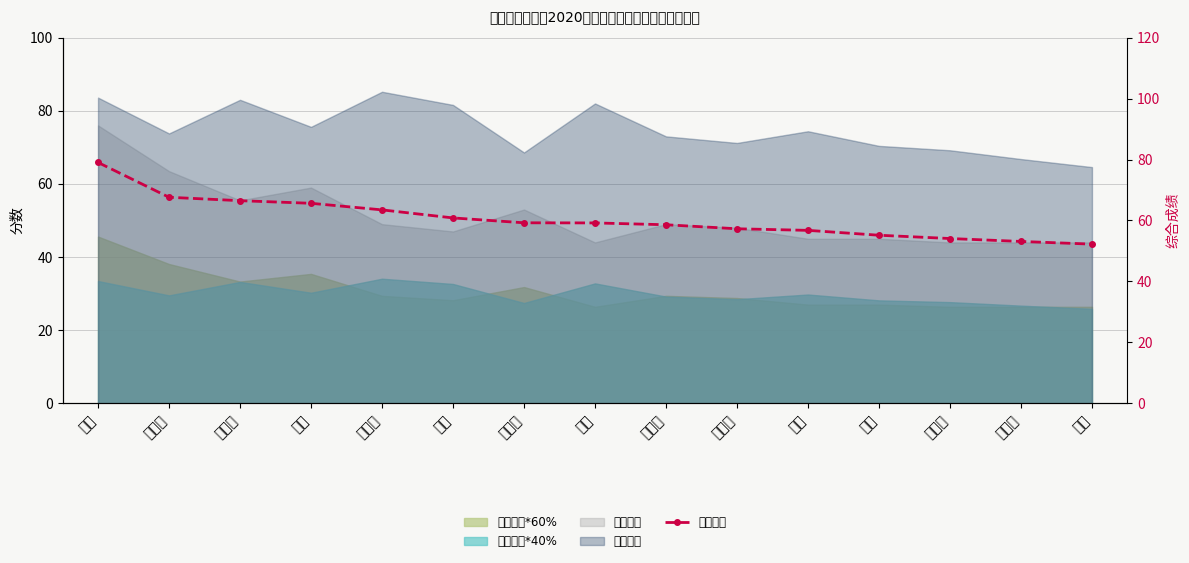

What is the ratio of the value at 薛杰 to the value at 甘文娜?

1.0